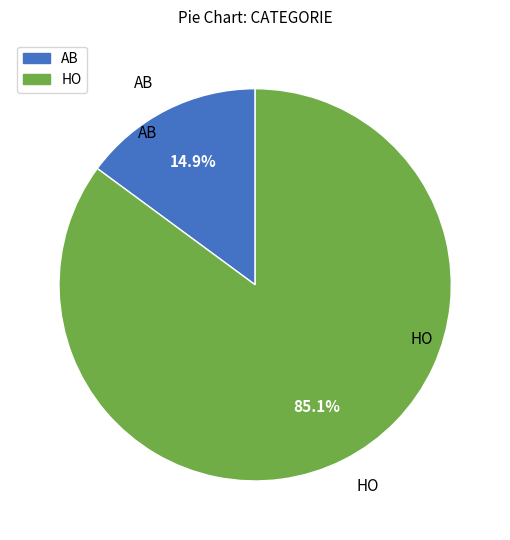

The AB slice represents 26% of the pie. True or false?

False